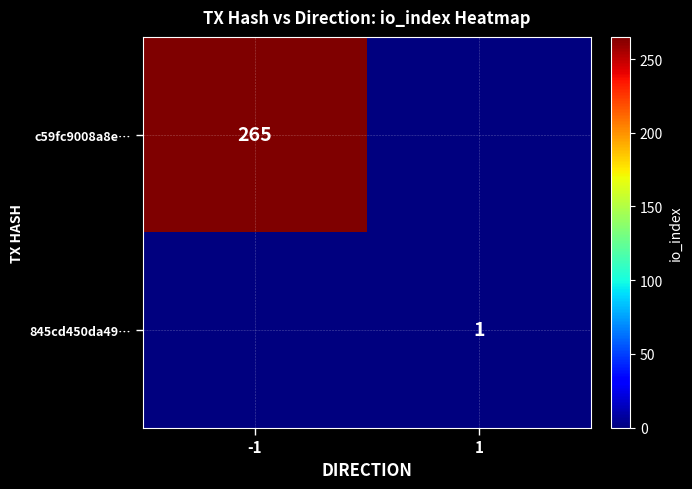

True or false: c59fc9008a8e… has a value of 265 at -1.

True